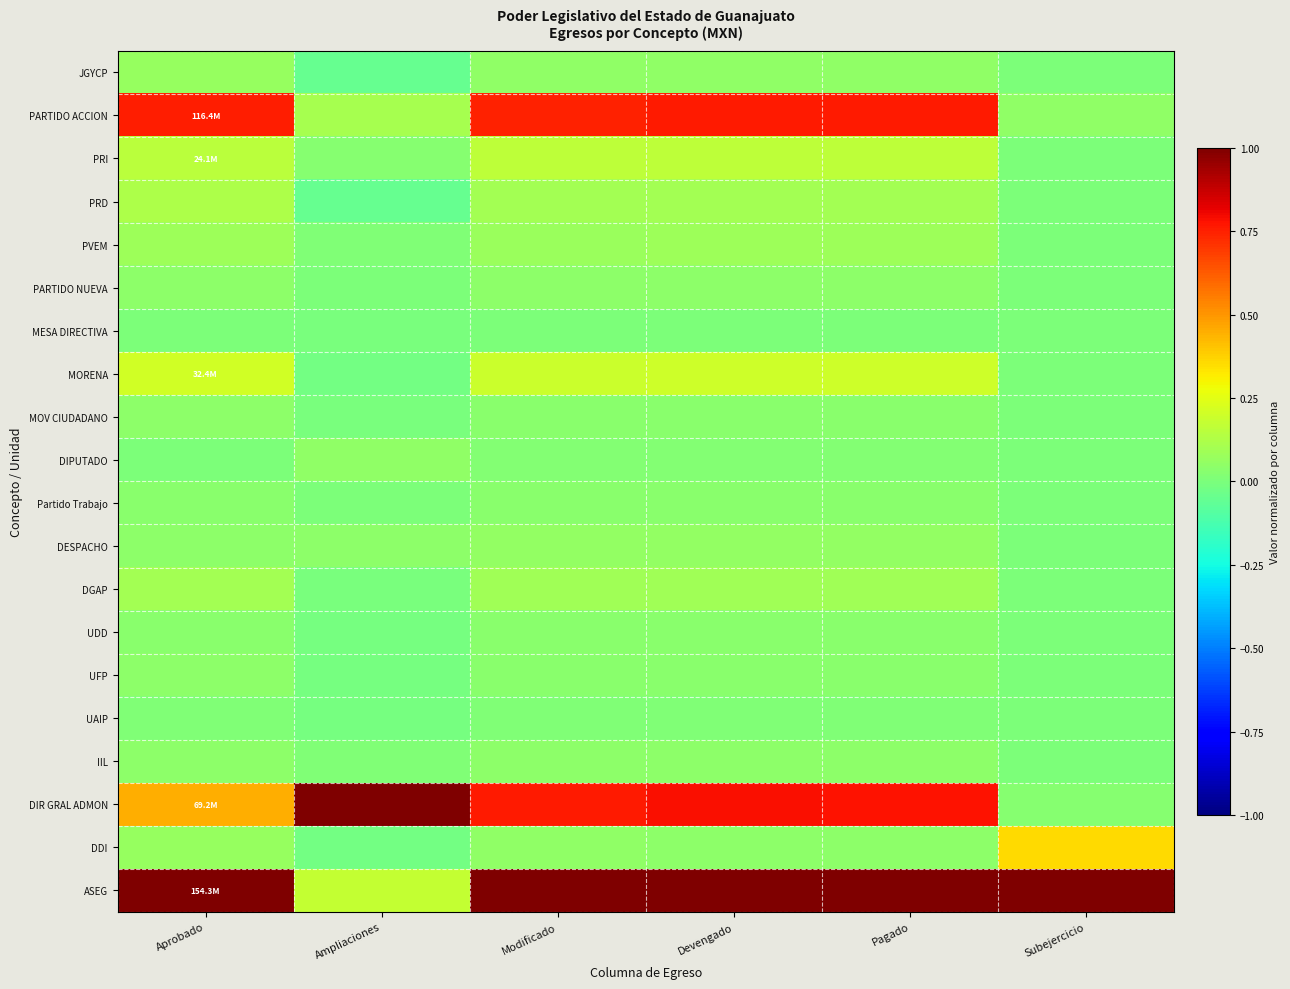

Which series has the largest total across all categories?

ASEG